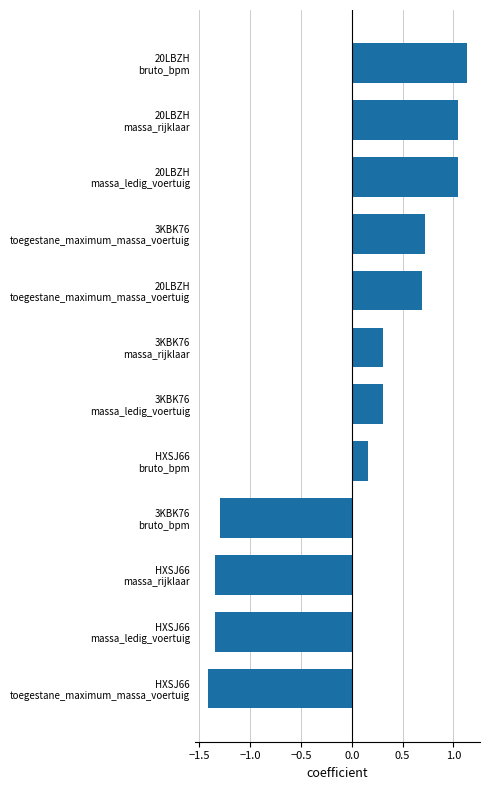

How many distinct data groups are displayed?

1